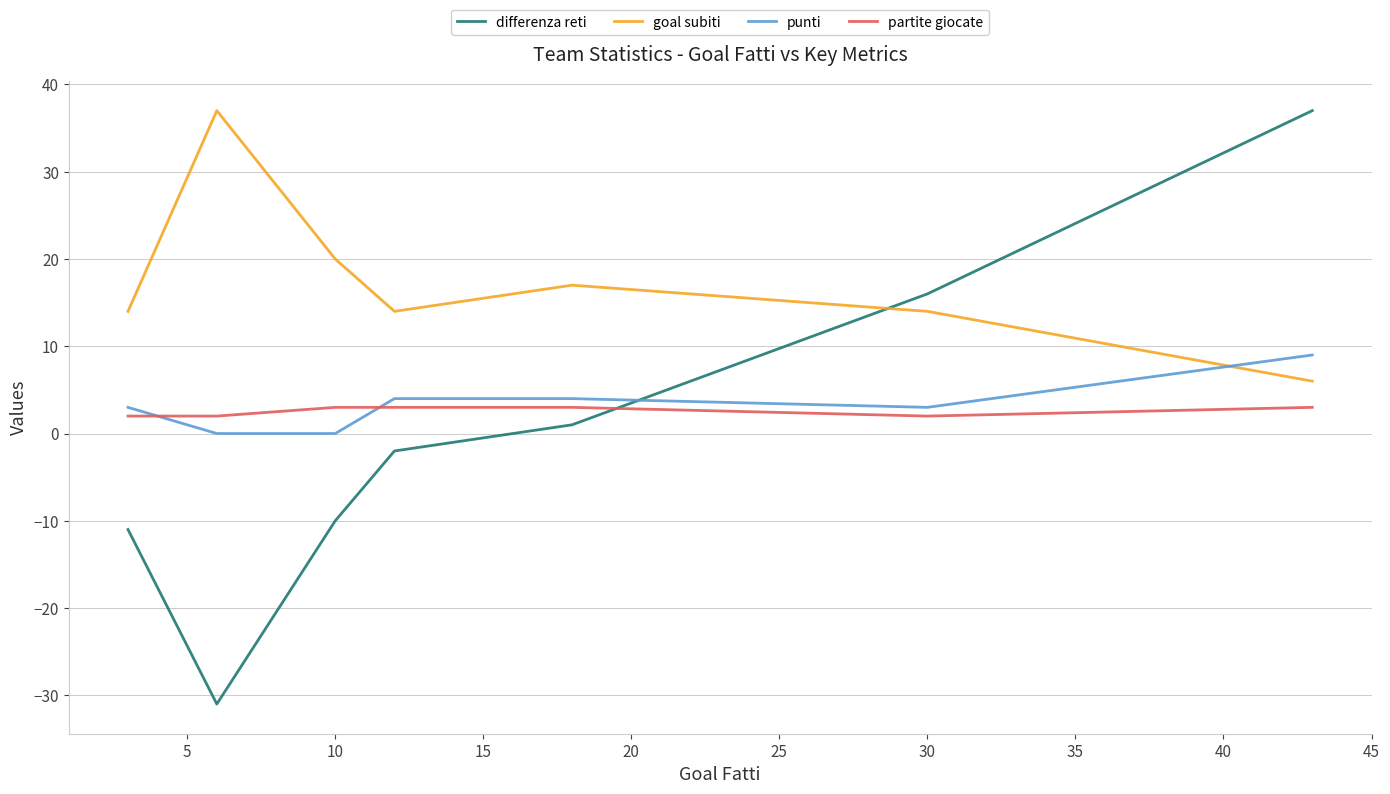

Does the chart display data point markers on the line(s)?

No